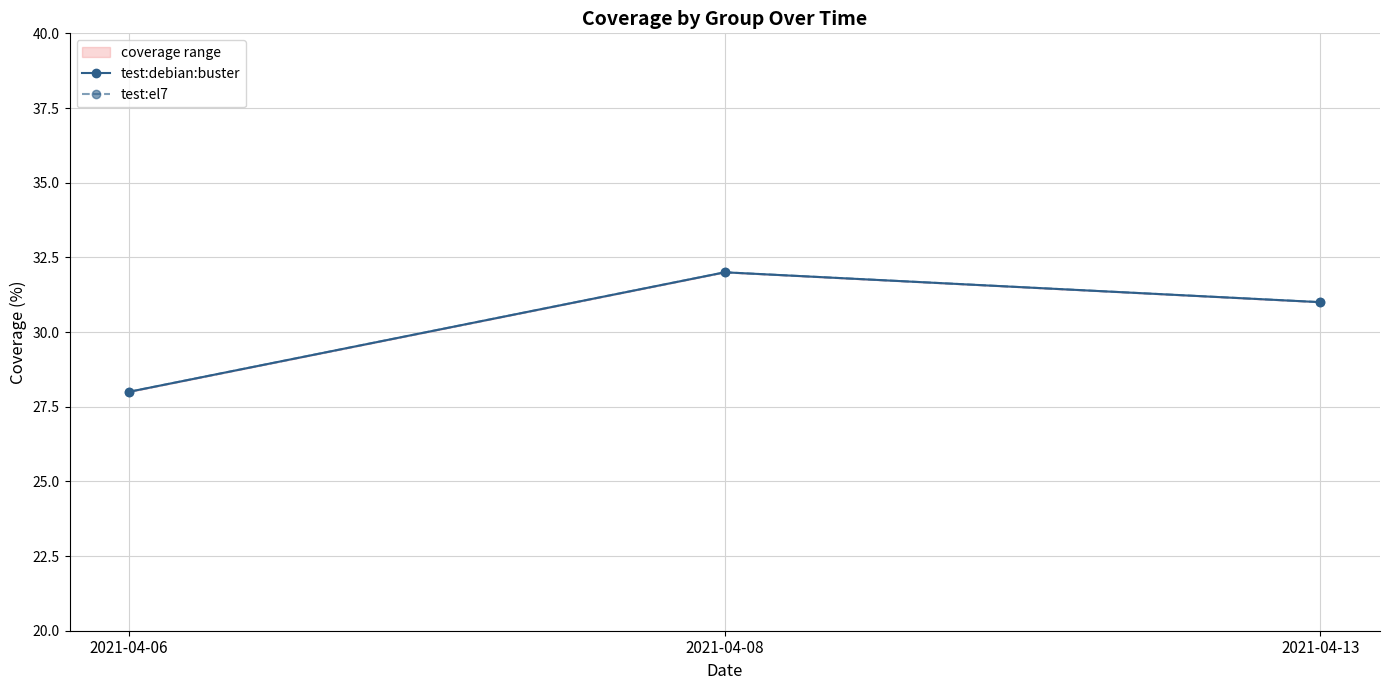

What is the maximum value shown in the chart?

32